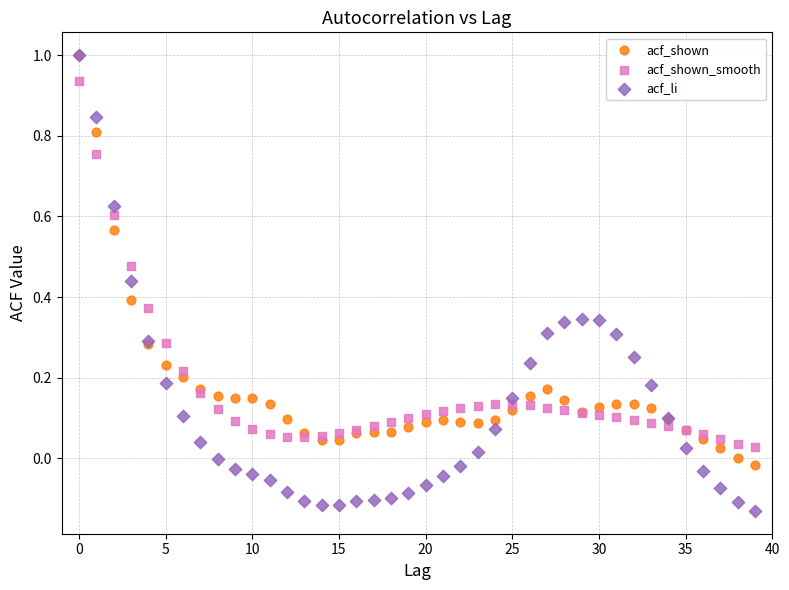

Which series reaches the minimum Y coordinate?

acf_li